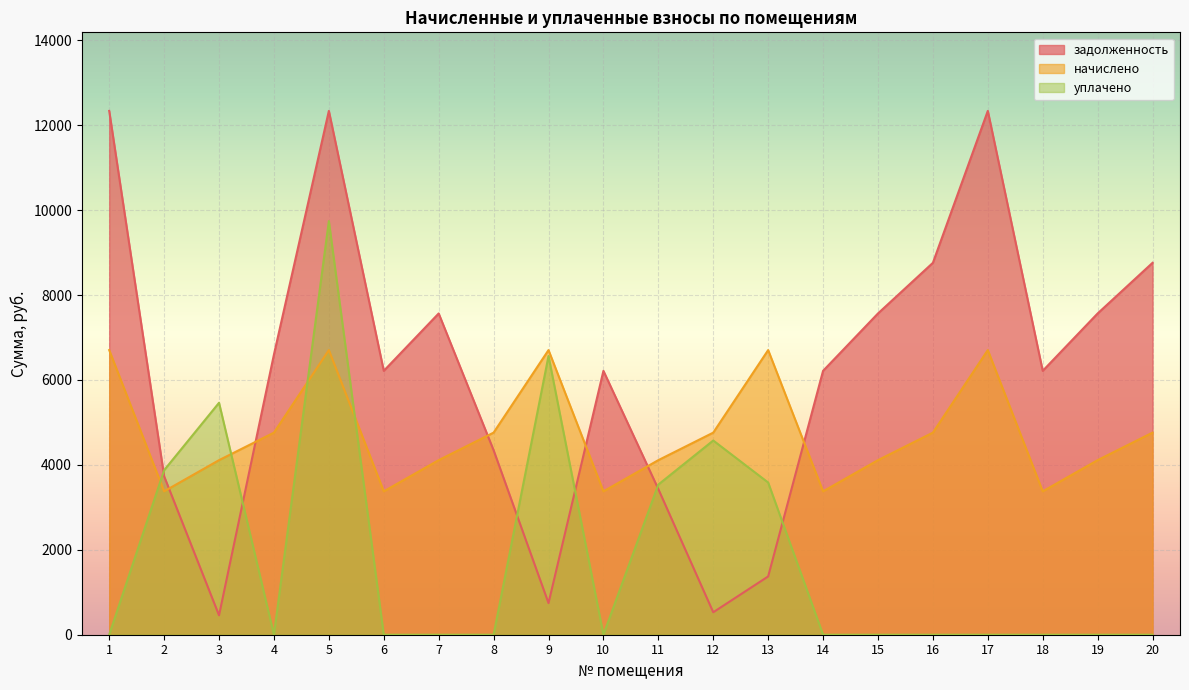

Reading left to right, list all the values displayed in this chart.

задолженность: 1=12335.8	2=3731.9	3=456.8	4=6598.3	5=12335.8	6=6214.2	7=7565.8	8=4345.3	9=744.8	10=6214.2	11=3430.4	12=528.8	13=1372.3	14=6214.2	15=7565.8	16=8758.2	17=12335.8	18=6214.2	19=7565.8	20=8758.2
начислено: 1=6703.2	2=3376.8	3=4111.2	4=4759.2	5=6703.2	6=3376.8	7=4111.2	8=4759.2	9=6703.2	10=3376.8	11=4111.2	12=4759.2	13=6703.2	14=3376.8	15=4111.2	16=4759.2	17=6703.2	18=3376.8	19=4111.2	20=4759.2
уплачено: 1=0.0	2=3874.2	3=5462.2	4=0.0	5=9741.1	6=0.0	7=0.0	8=0.0	9=6563.6	10=0.0	11=3536.2	12=4573.6	13=3584.3	14=0.0	15=0.0	16=0.0	17=0.0	18=0.0	19=0.0	20=0.0